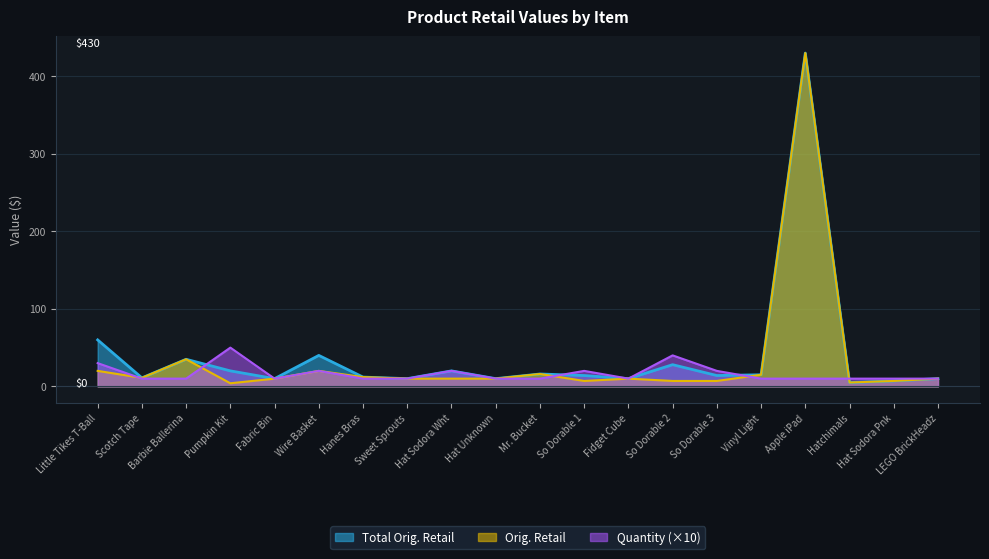

What is the highest value of the Total Orig. Retail series?

430.0